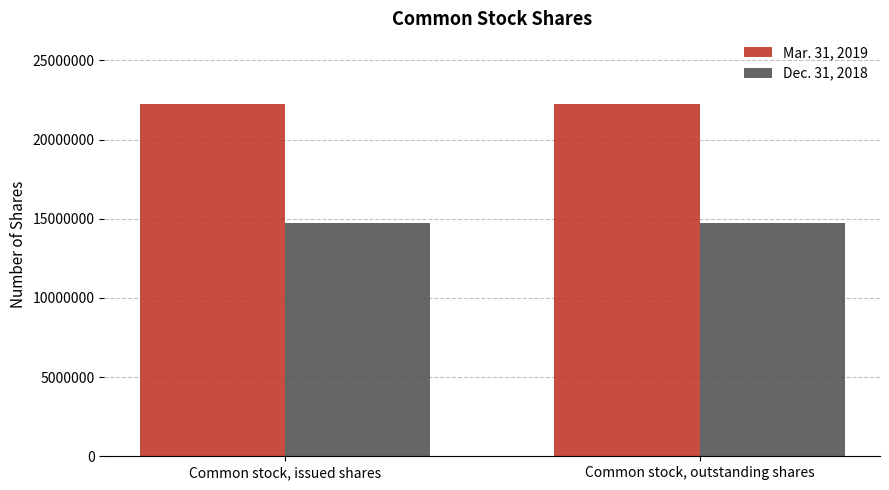

What is the lowest value of the Mar. 31, 2019 series?

22260301